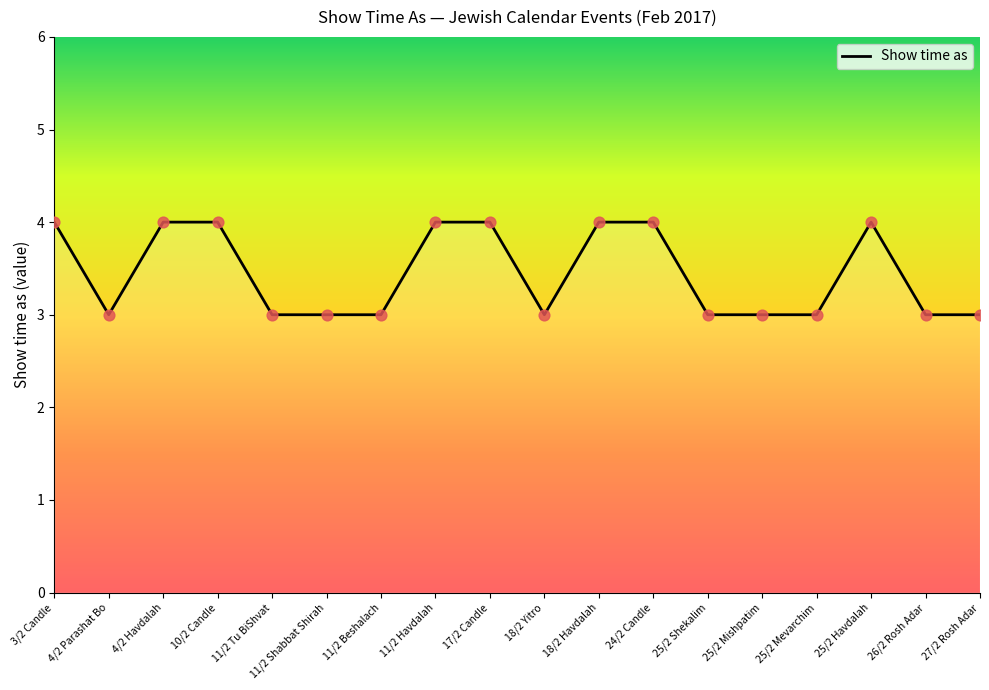

Approximately how many times larger is the value at 4/2 Parashat Bo compared to 18/2 Yitro?

1.0